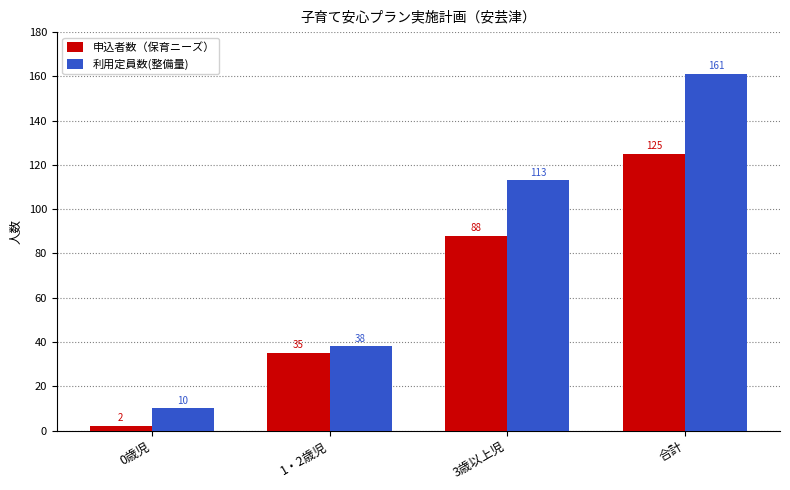

How many categories are shown in the chart?

4